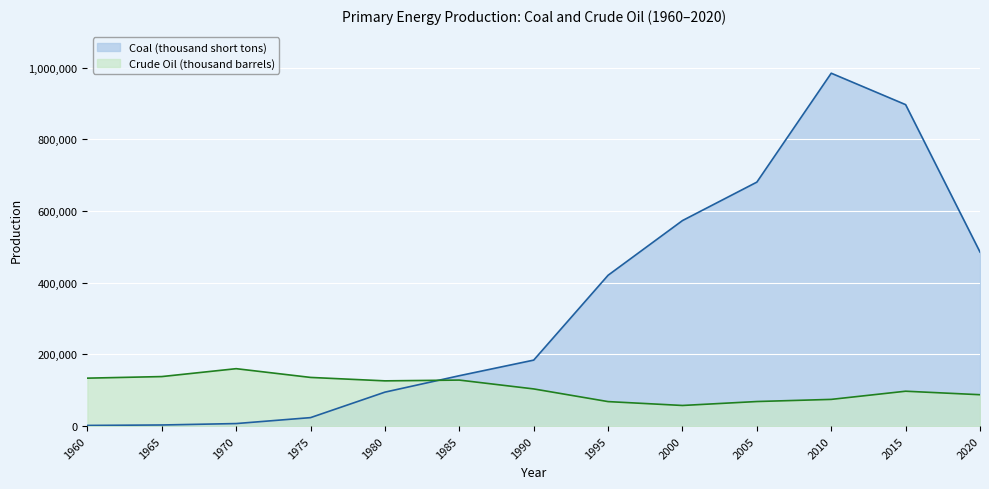

How many distinct data groups are displayed?

2